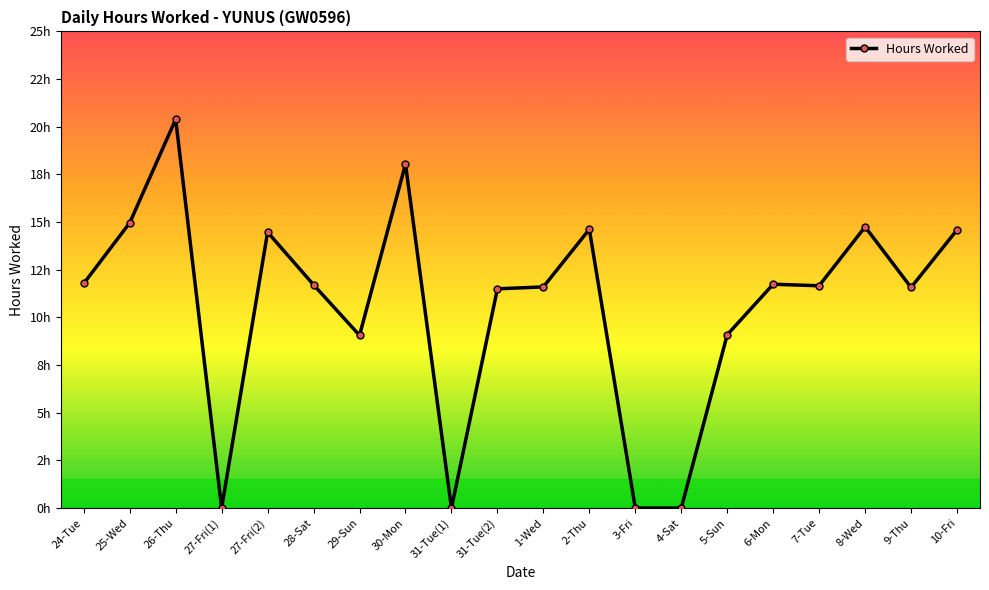

At which category does the data reach its first local valley?

27-Fri(1)